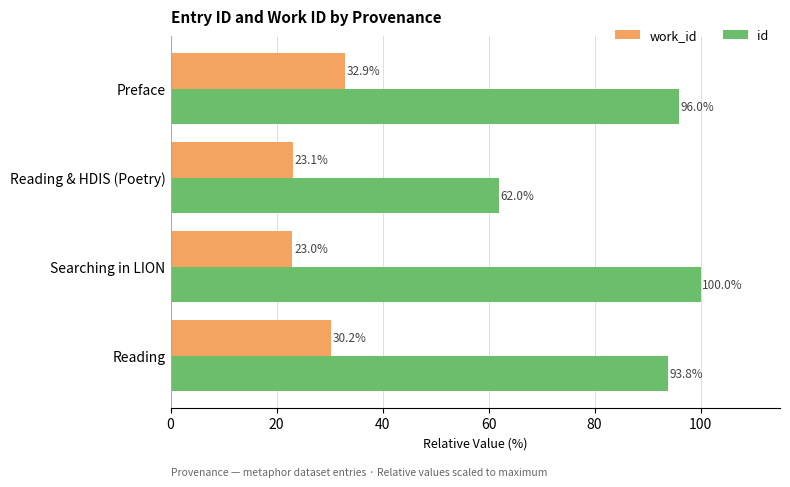

List the labels in order of work_id value, largest first.

Preface, Reading, Reading & HDIS (Poetry), Searching in LION